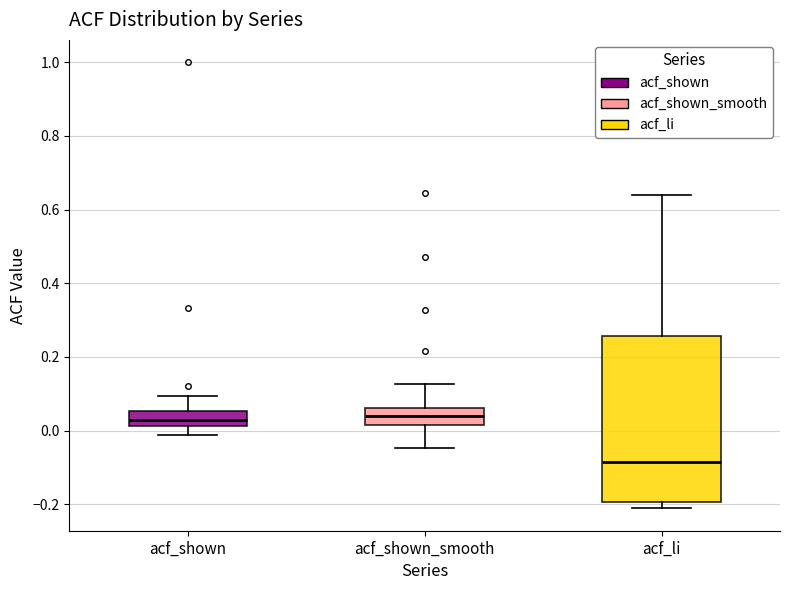

Reading left to right, transcribe this box plot: for each box, give where its median line is, the range the box spans, and where its two whiskers end, as read against the y-axis. The values are not printed on the chart, so give them approximately, as read against the axis.

acf_shown: median 0.02 (inside the box), box 0.02 to 0.06, whiskers -0.02 to 0.10
acf_shown_smooth: median 0.04, box 0.02 to 0.06, whiskers -0.04 to 0.12
acf_li: median -0.08, box -0.20 to 0.26, whiskers -0.22 to 0.64